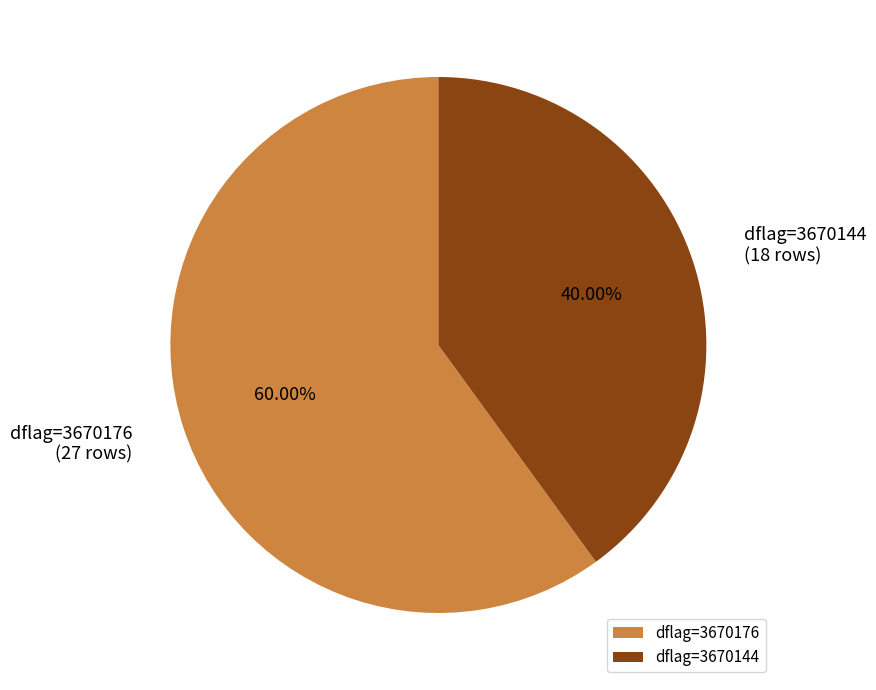

Do dflag=3670176 and dflag=3670144 together represent more than half of the pie?

Yes